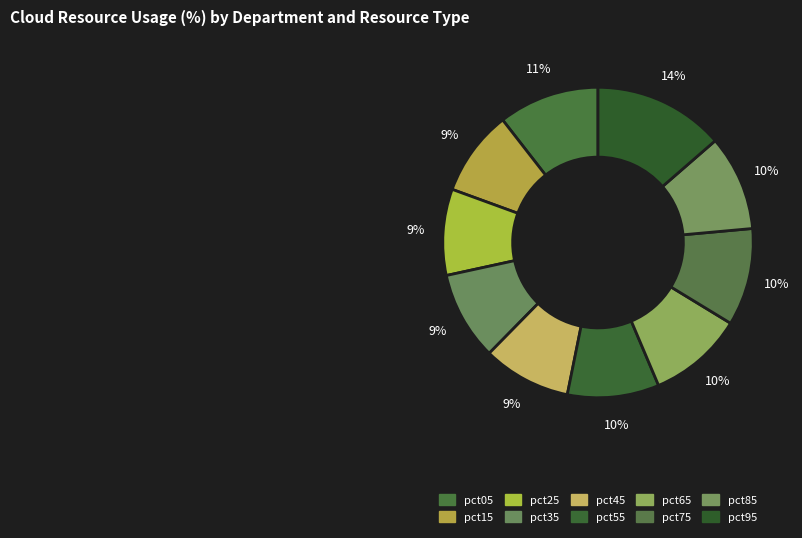

Is there a majority slice in this chart?

No